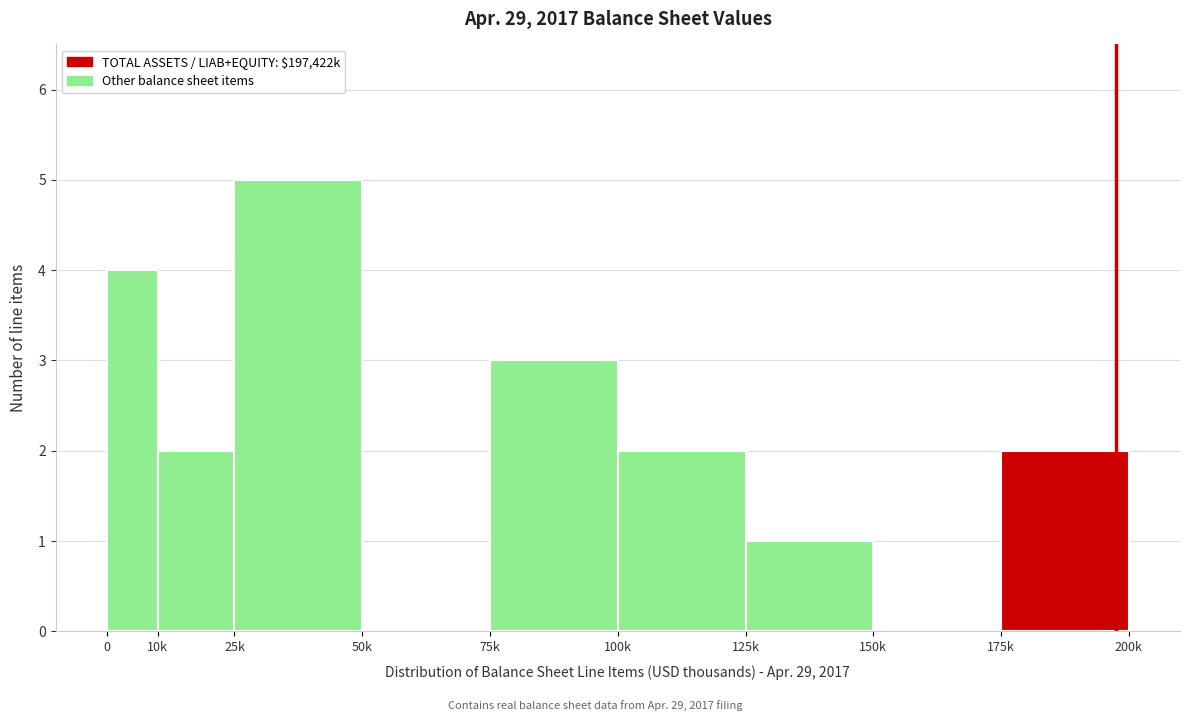

Reading left to right, extract all data points from this chart.

0=4	10k=2	25k=5	50k=0	75k=3	100k=2	125k=1	150k=0	175k=2